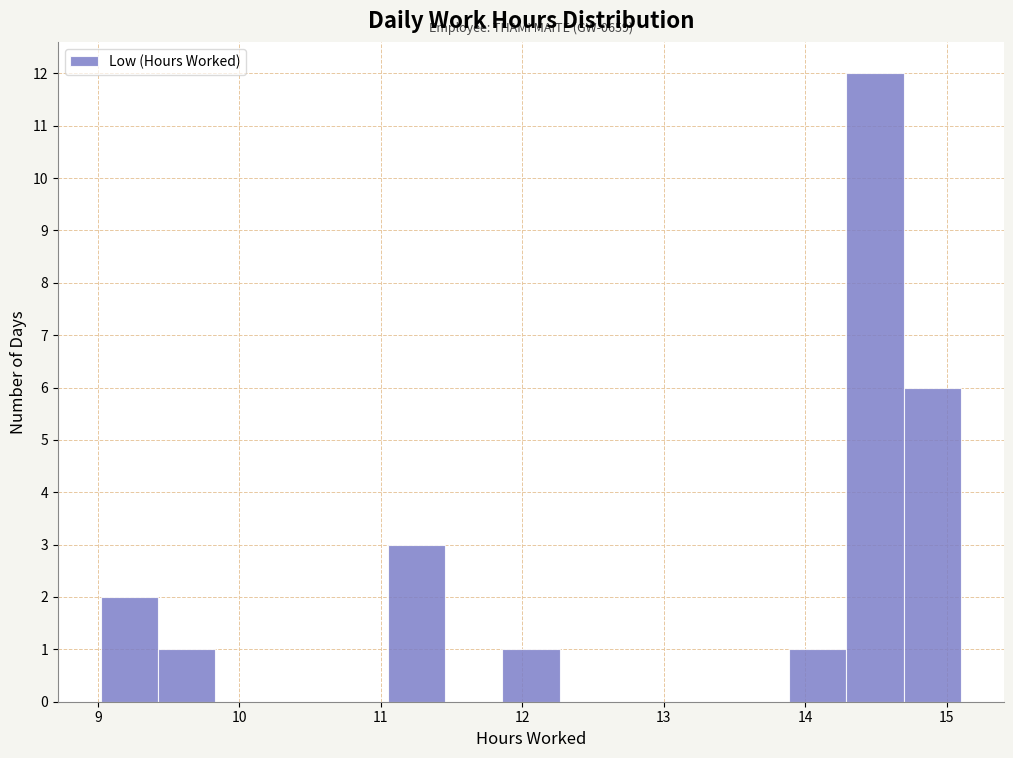

Over which range of the x-axis is the bar tallest?

14.3 to 14.7